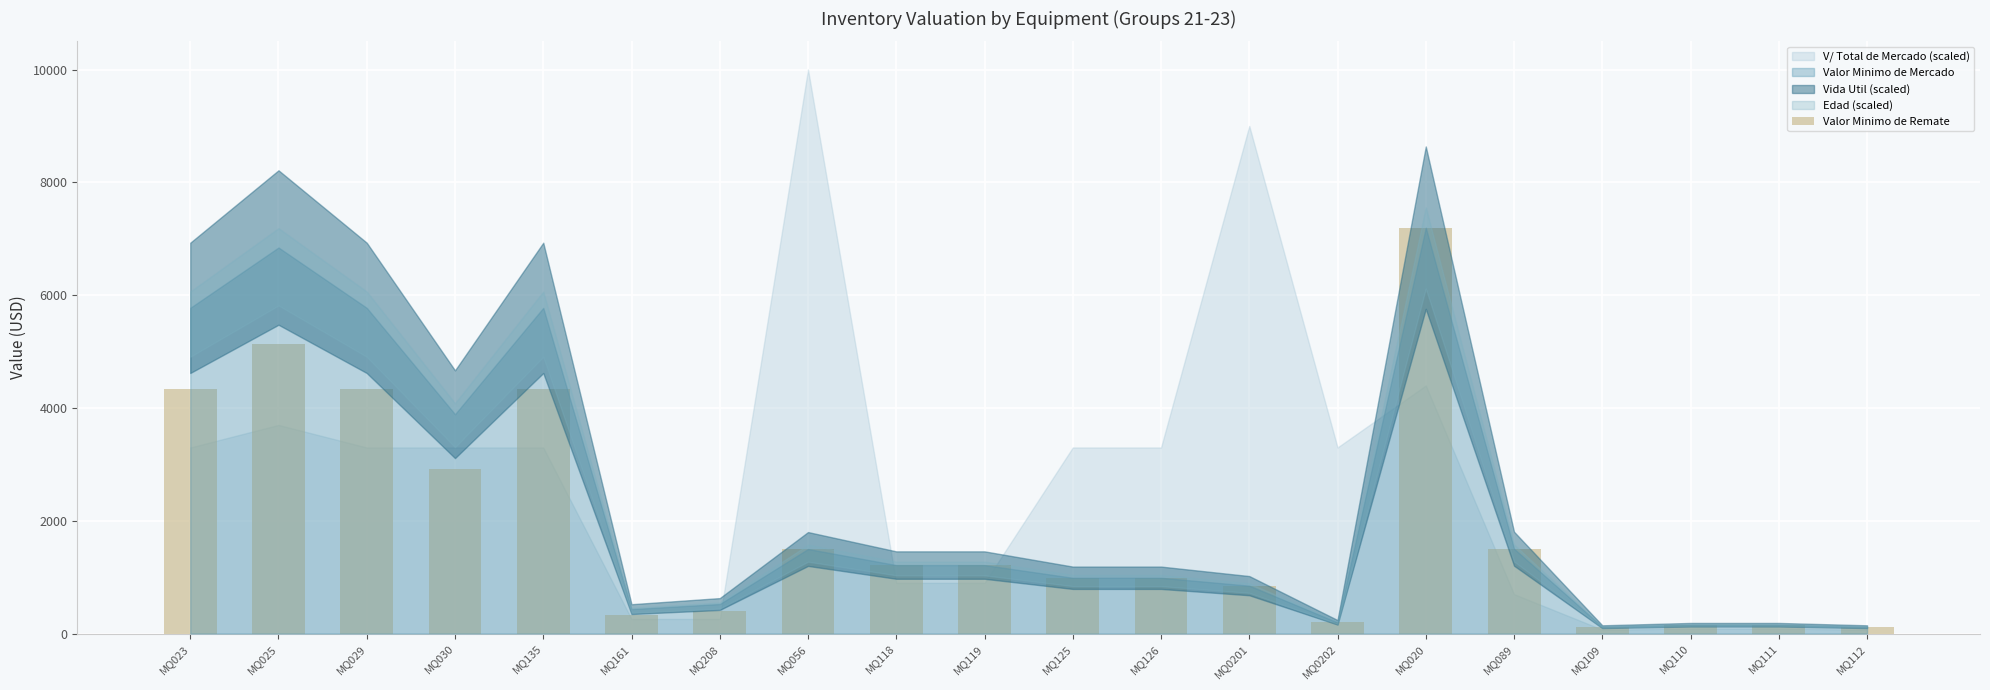

What is the sum of all values?

37985.5